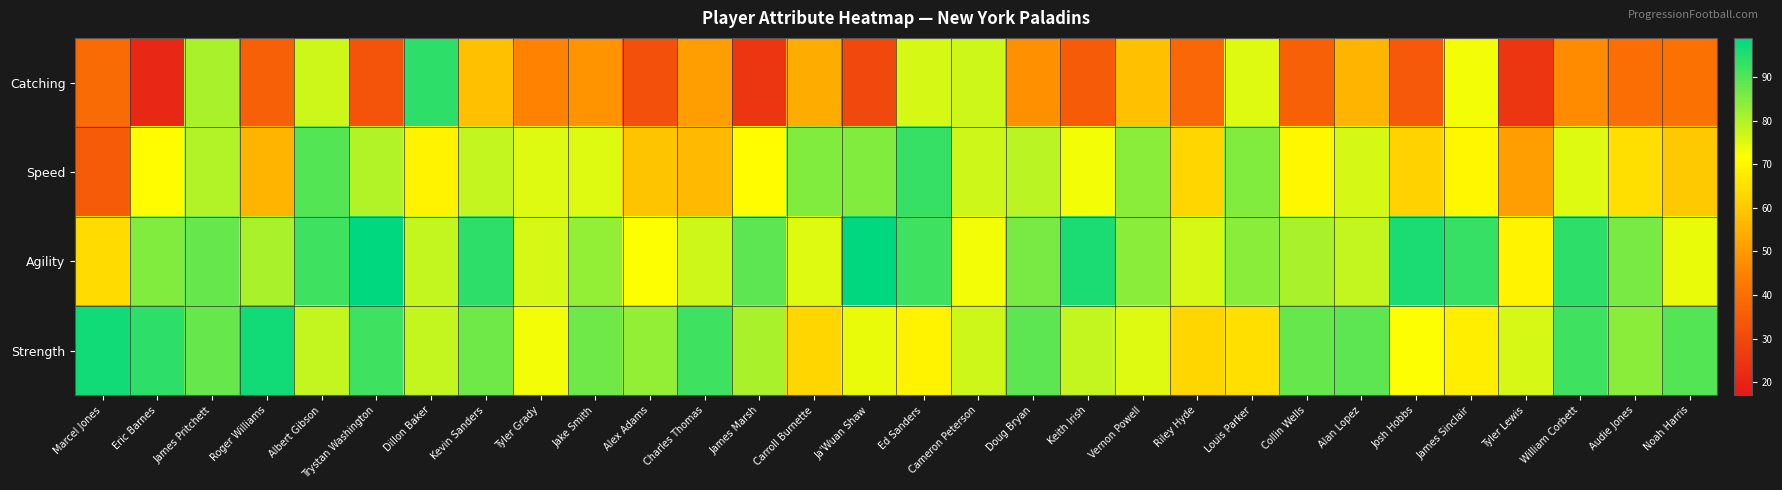

At which category is the sum across all series the highest?

James Pritchett